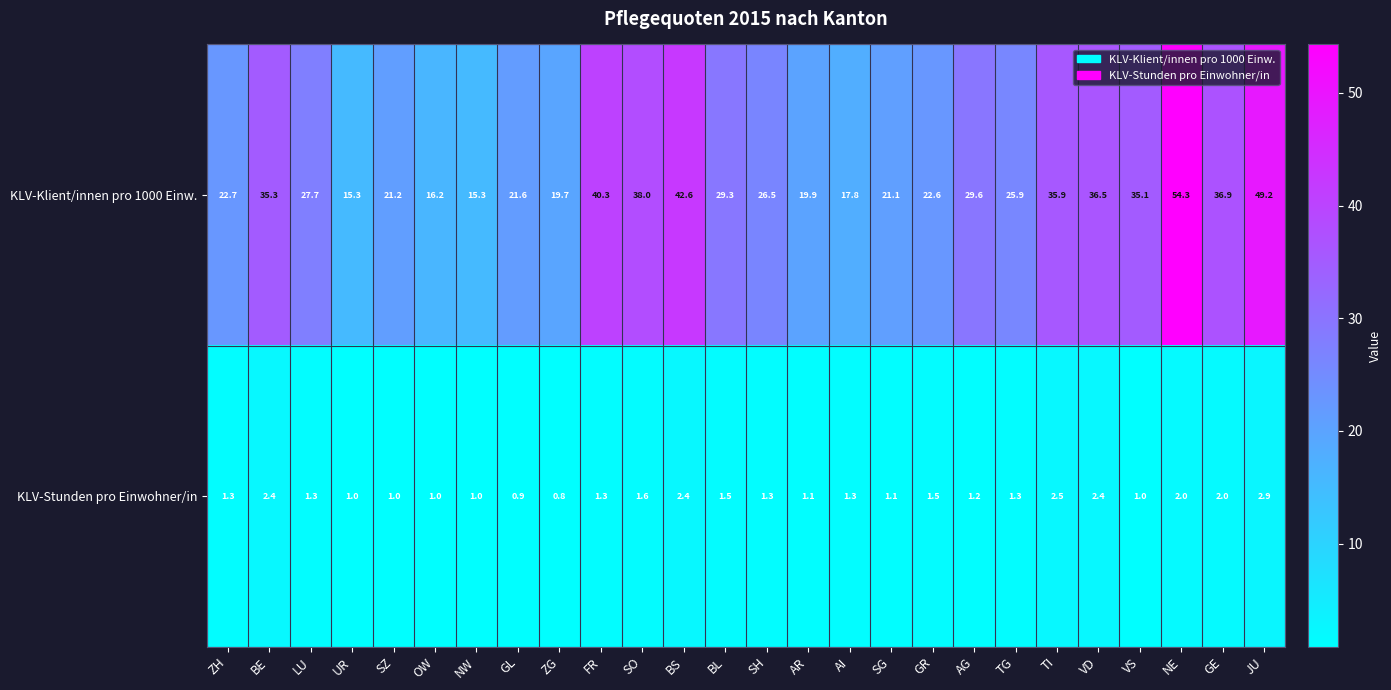

Rank the series by their average value, from highest to lowest.

KLV-Klient/innen pro 1000 Einw., KLV-Stunden pro Einwohner/in